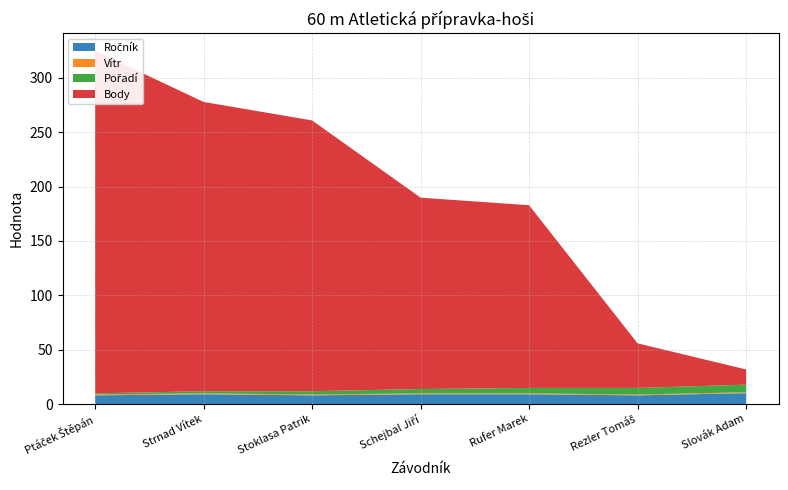

Reading right to left, list all the values displayed in this chart.

Ročník: 10.0	8.0	9.0	9.0	8.0	9.0	8.0
Vítr: 0.8	0.8	0.8	0.8	0.8	0.8	0.8
Pořadí: 7.0	6.0	5.0	4.0	3.0	2.0	1.0
Body: 14.0	41.0	168.0	176.0	249.0	266.0	315.0